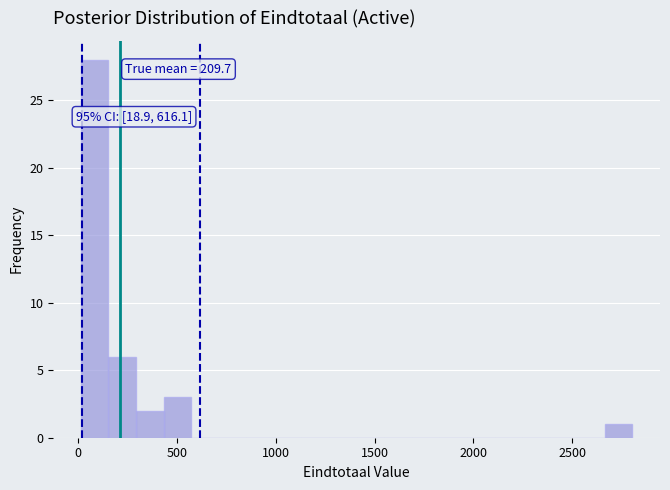

Around what value on the x-axis is the tallest bar? Give the approximate position of its centre, as read against the axis.

100